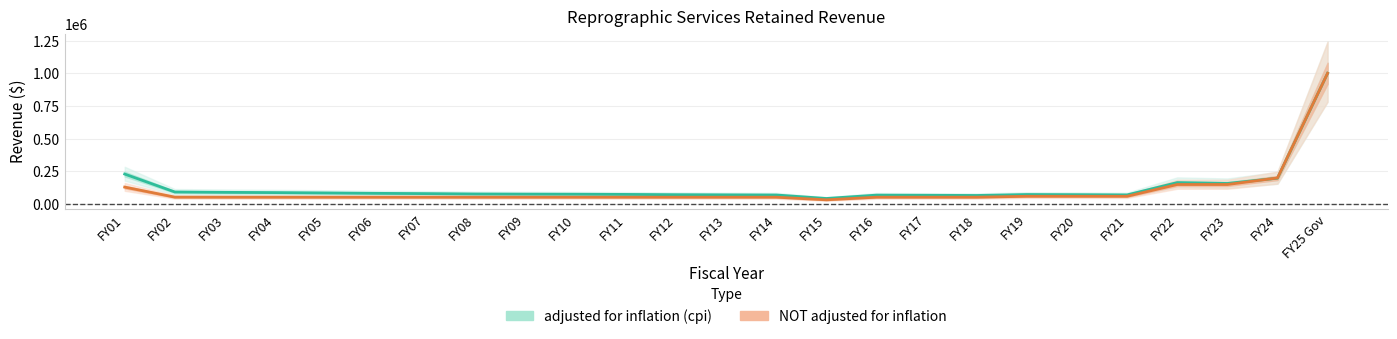

At how many categories does at least one series exceed 397370?

1